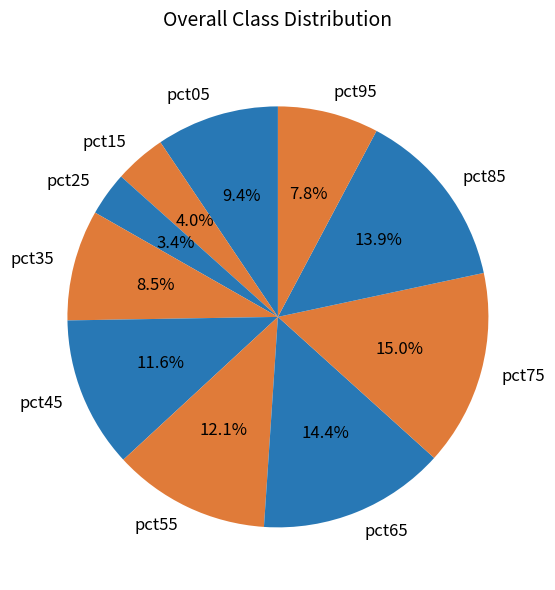

Is there a majority slice in this chart?

No